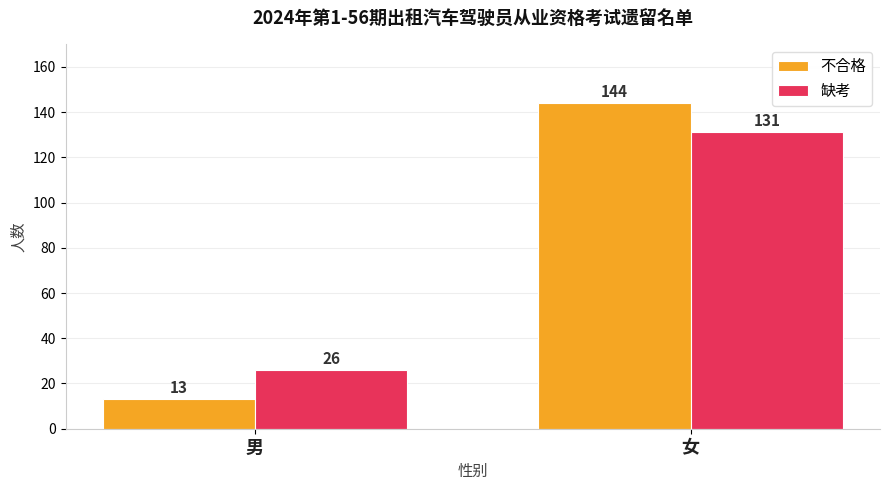

How many data points does each series have?

2